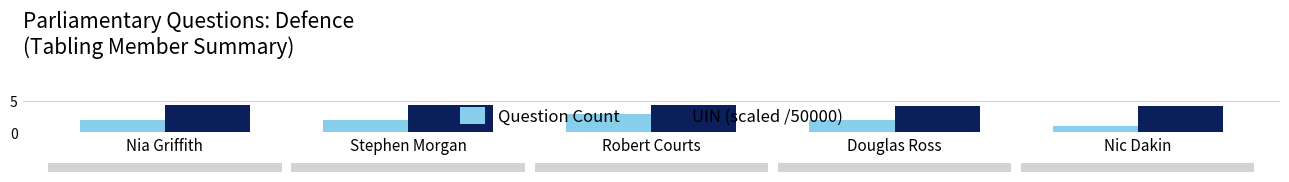

Reading right to left, what are all the values shown in this chart?

Question Count: Nic Dakin=1.0	Douglas Ross=2.0	Robert Courts=3.0	Stephen Morgan=2.0	Nia Griffith=2.0
UIN (scaled /50000): Nic Dakin=4.3	Douglas Ross=4.3	Robert Courts=4.3	Stephen Morgan=4.3	Nia Griffith=4.3